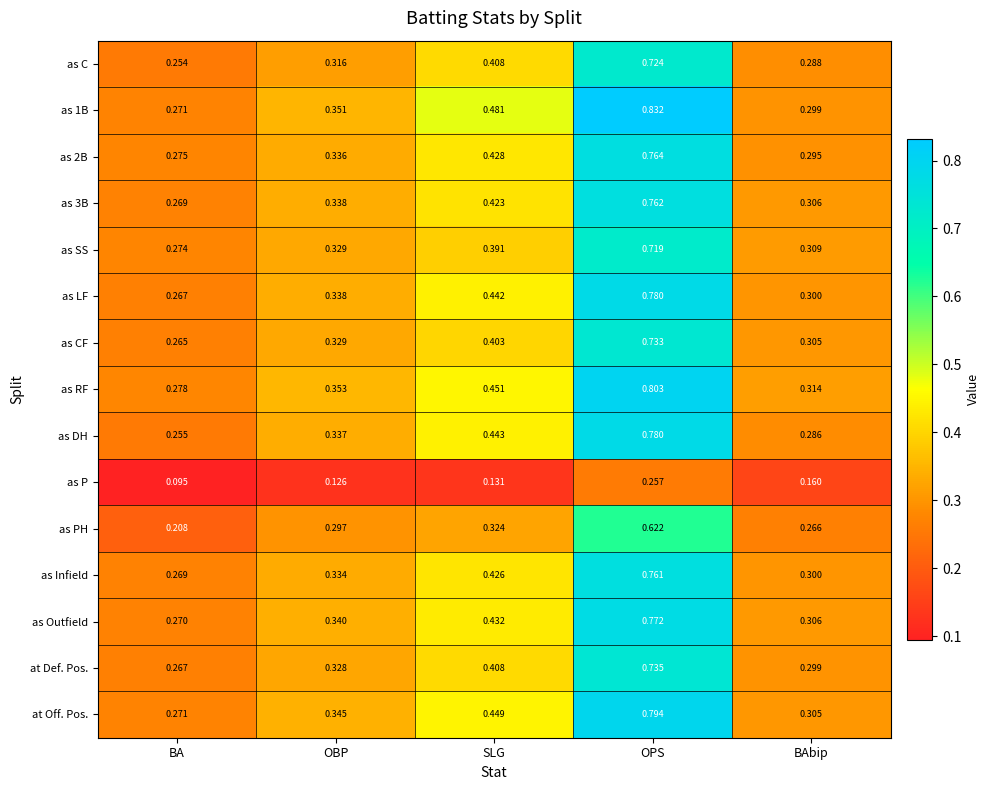

Rank the categories by as P value from highest to lowest.

OPS, BAbip, SLG, OBP, BA